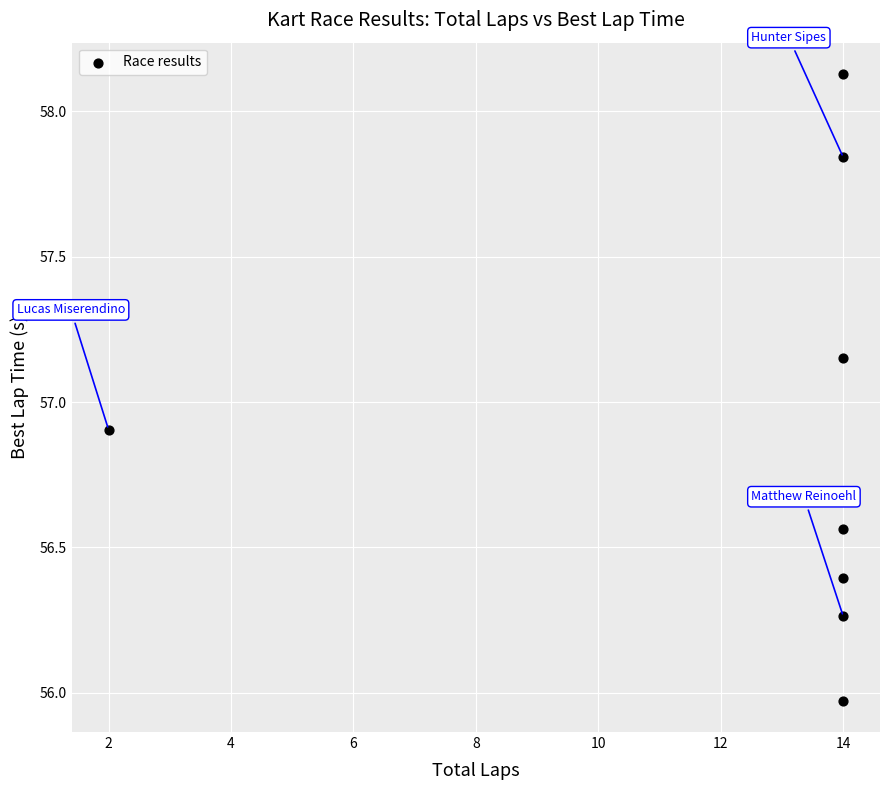

What Y value in the scatter plot is closest to 57?

56.9